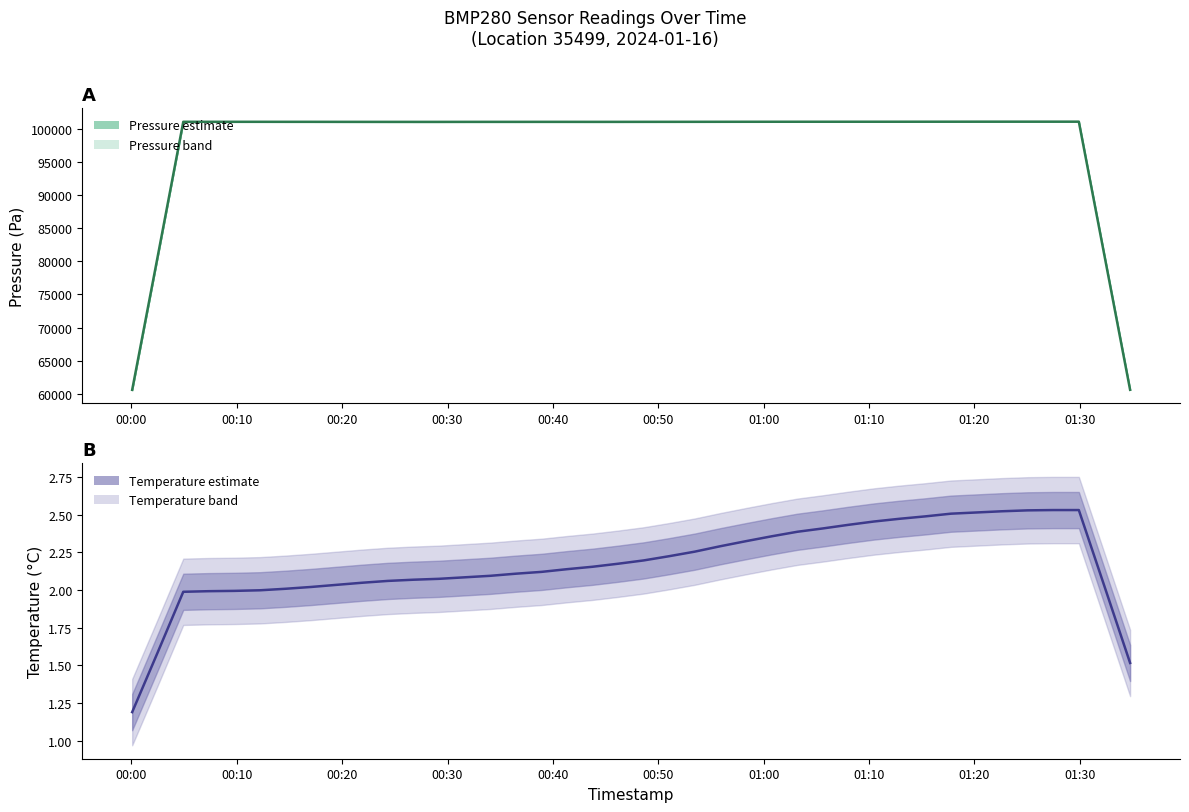

The value of pressure at 12 is 61058.3. True or false?

False